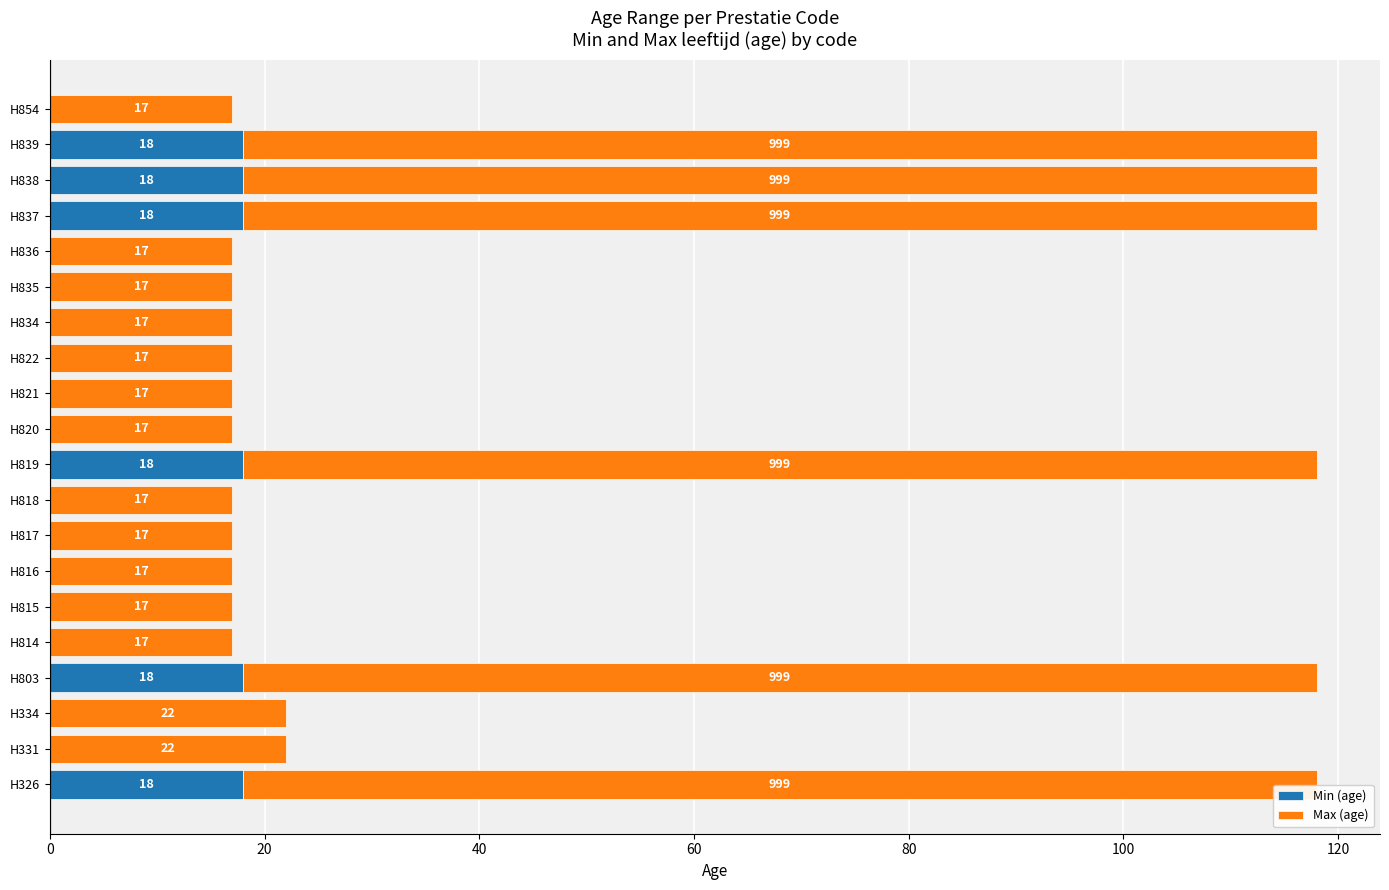

What are all the series names shown in the legend?

Min (age), Max (age)